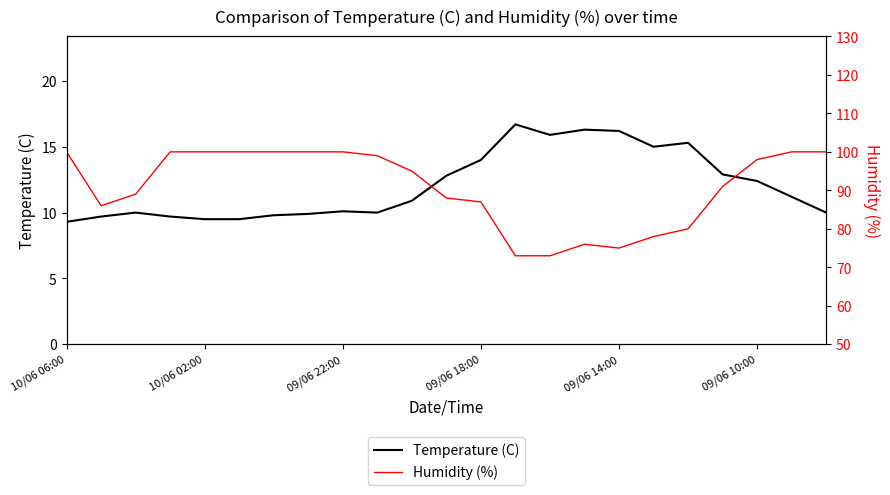

Which series has the largest total across all categories?

Humidity (%)